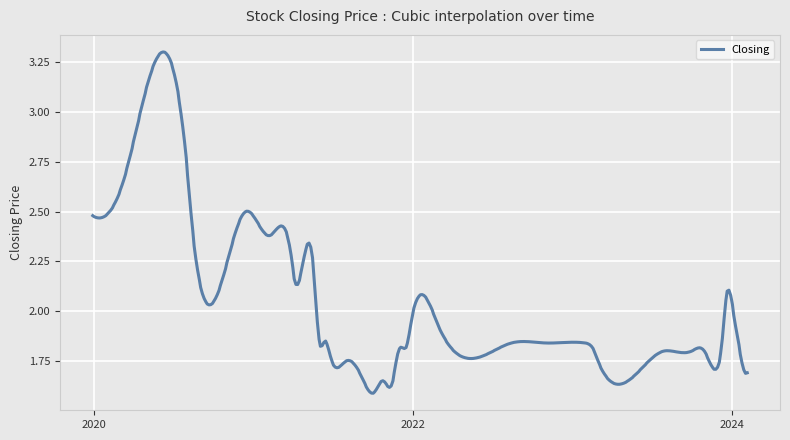

True or false: there are more than 1 points higher than both neighbors.

True